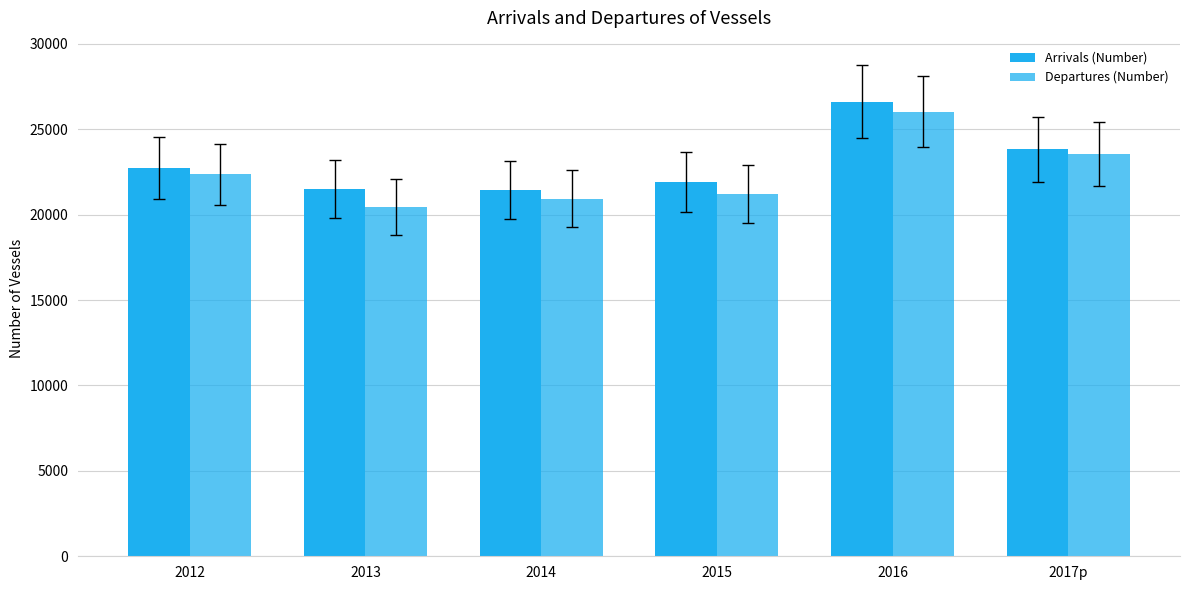

What is the difference between the highest and lowest values at 2013?

1052